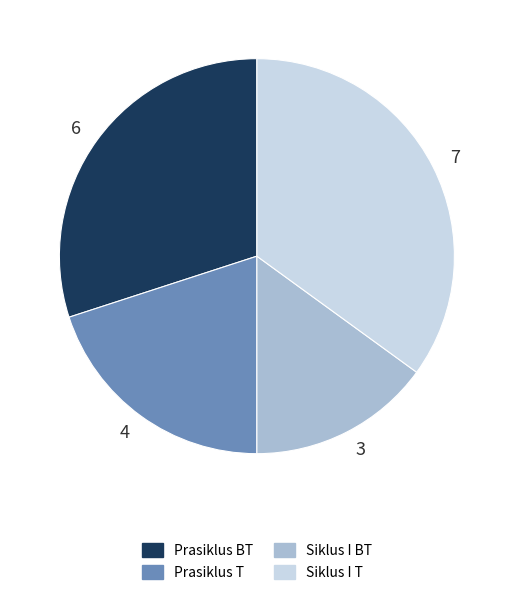

Which category has the smallest portion of the pie?

3